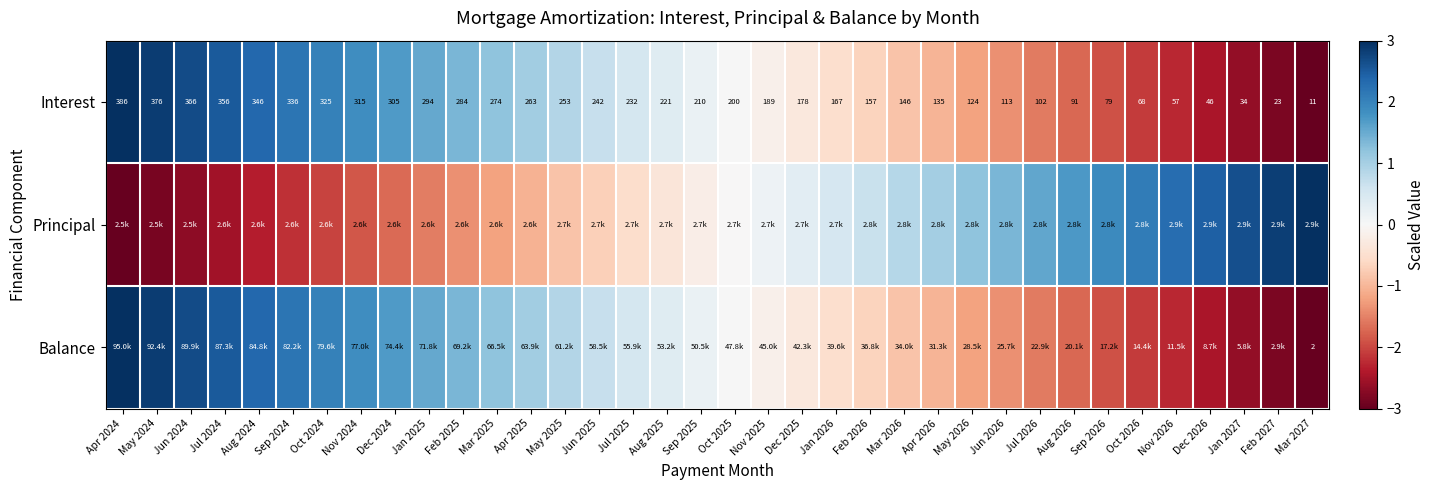

How many data points in Interest are less than 210?

18